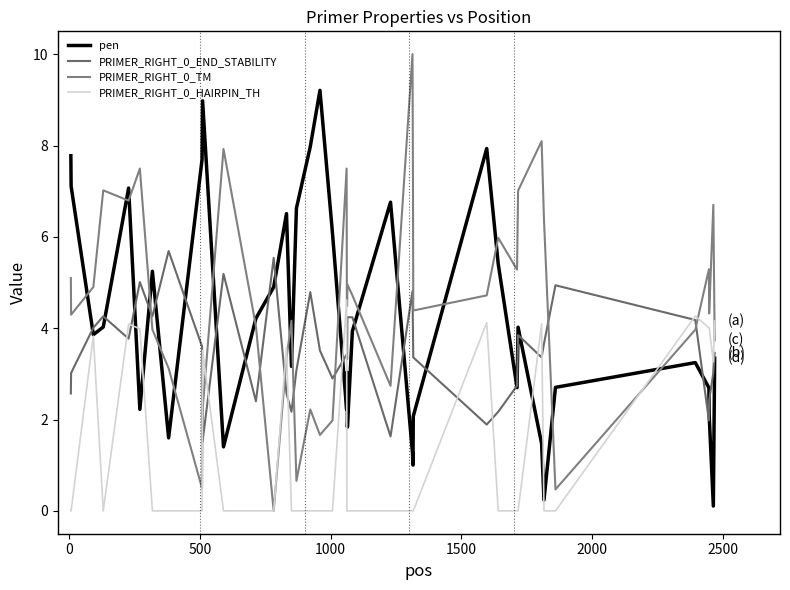

What is the maximum value for PRIMER_RIGHT_0_HAIRPIN_TH?

4.6